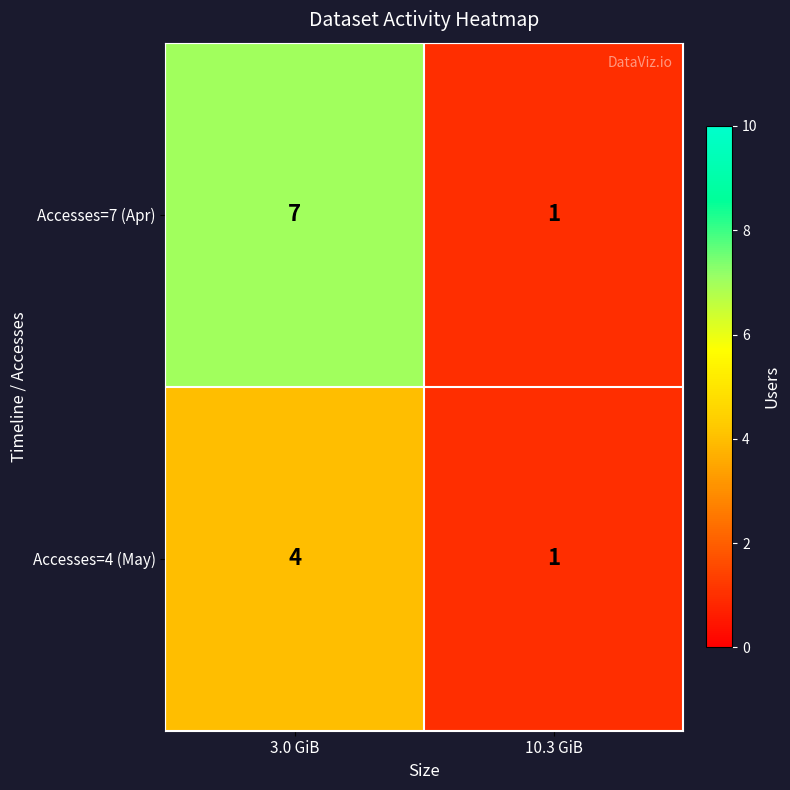

Reading right to left, transcribe all the data shown in this chart.

Accesses=7 (Apr): 1	7
Accesses=4 (May): 1	4